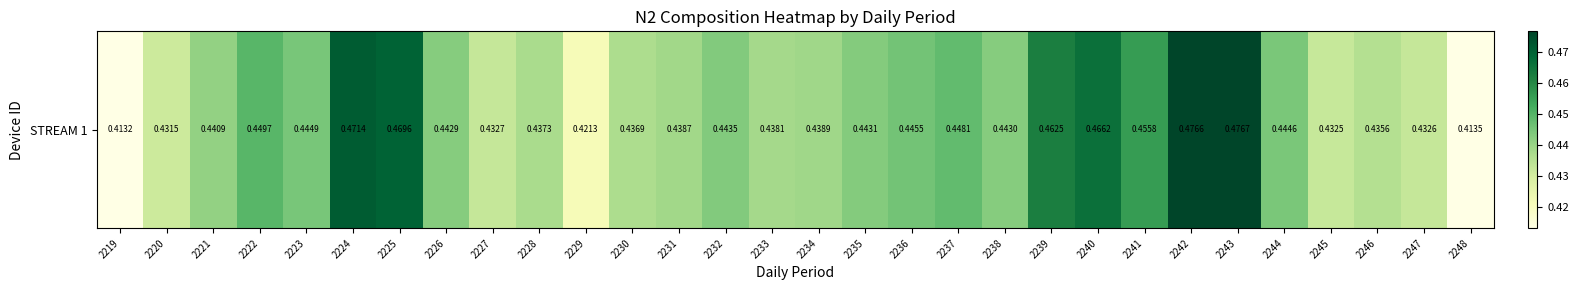

Count the values in the range 0 to 1.

30